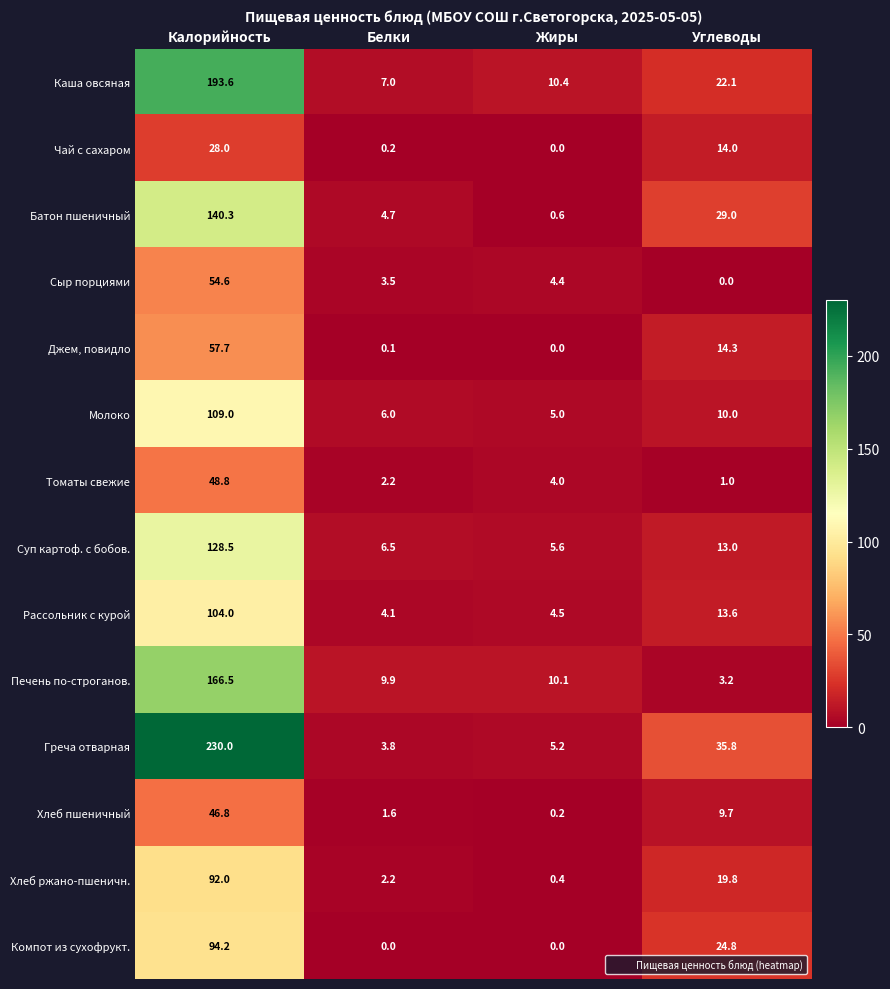

True or false: Каша овсяная has a value of 10.4 at Жиры.

True